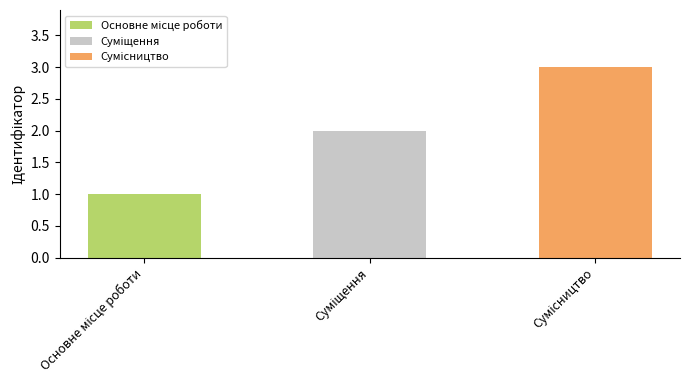

Count the values in the range 1 to 3.

3